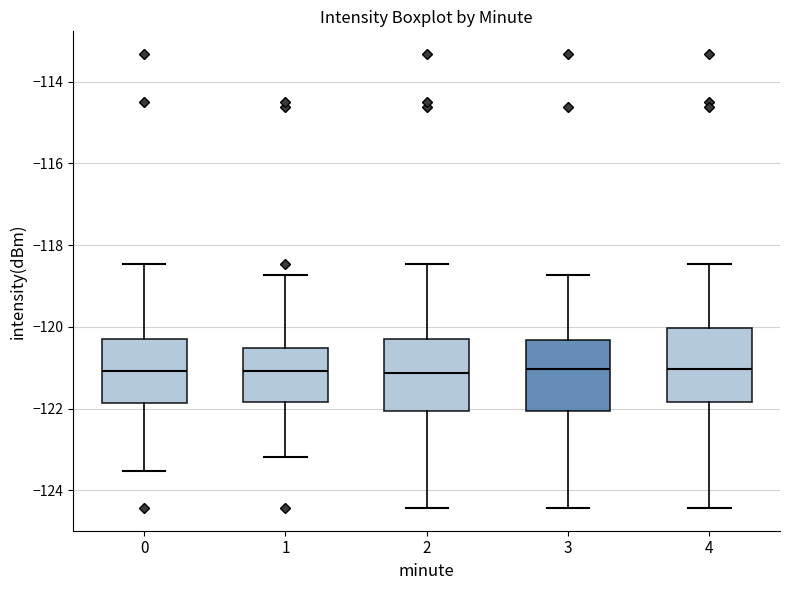

Reading left to right, read every box against the y-axis: the position of its median line, the range the box covers, and the ends of its whiskers. The values are not printed on the chart, so give them approximately, as read against the axis.

0: median -121.0, box -121.8 to -120.2, whiskers -123.6 to -118.4
1: median -121.0, box -121.8 to -120.6, whiskers -123.2 to -118.8
2: median -121.2, box -122.0 to -120.2, whiskers -124.4 to -118.4
3: median -121.0, box -122.0 to -120.4, whiskers -124.4 to -118.8
4: median -121.0, box -121.8 to -120.0, whiskers -124.4 to -118.4